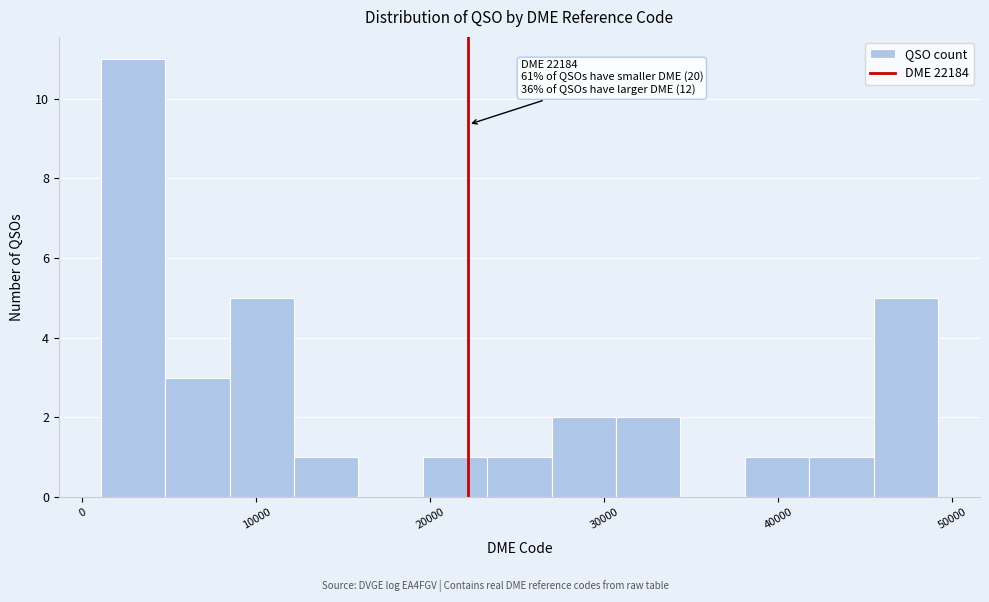

Read against the x-axis, roughly where is the centre of the tallest bar?

3000